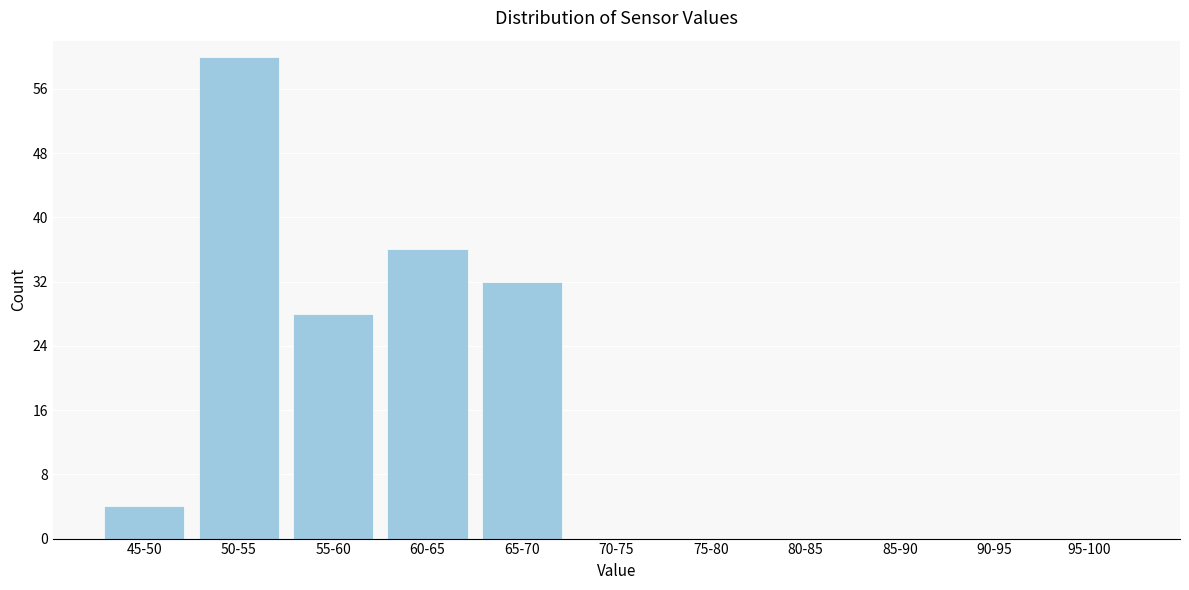

Reading left to right, extract all data points from this chart.

45-50=4	50-55=60	55-60=28	60-65=36	65-70=32	70-75=0	75-80=0	80-85=0	85-90=0	90-95=0	95-100=0